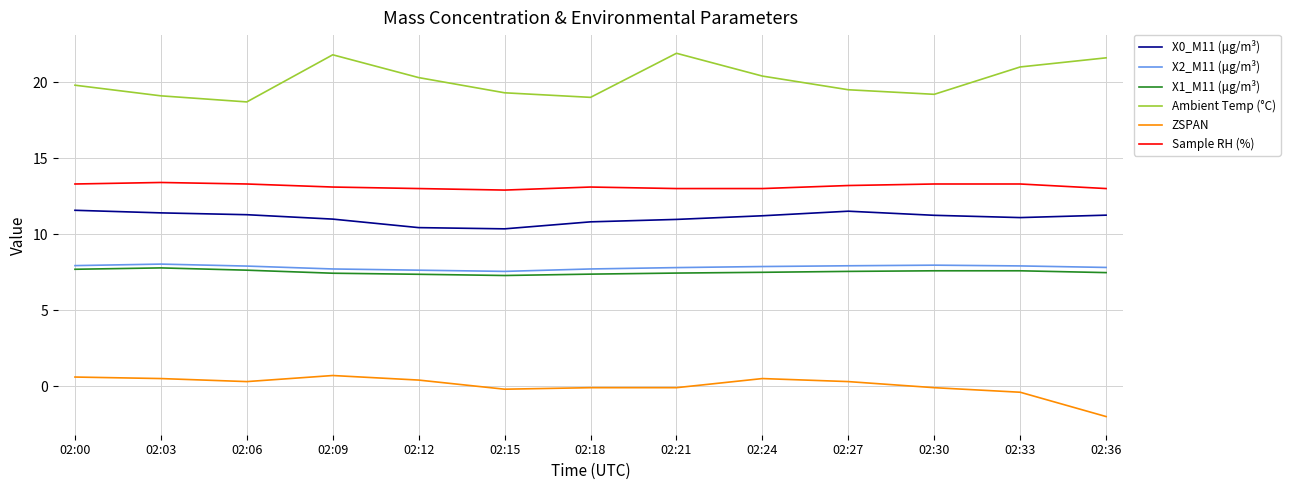

Between 02:03 and 02:09, which series saw the biggest shift?

Ambient Temp (°C)